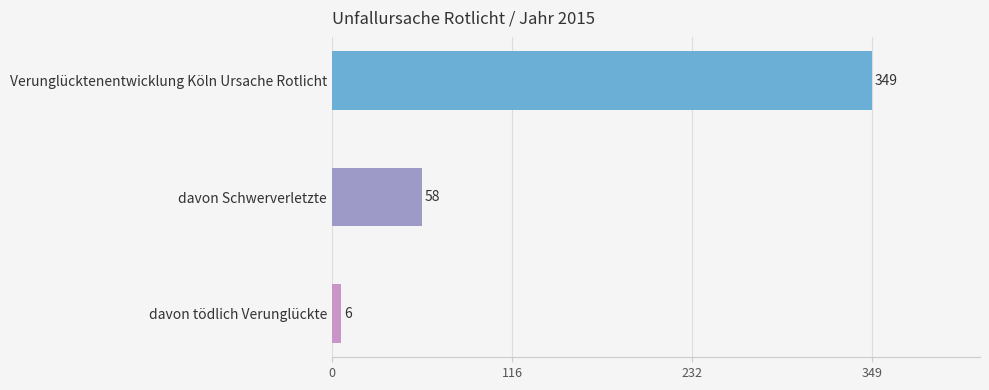

Which has a higher value, davon tödlich Verunglückte or Verunglücktenentwicklung Köln Ursache Rotlicht?

Verunglücktenentwicklung Köln Ursache Rotlicht